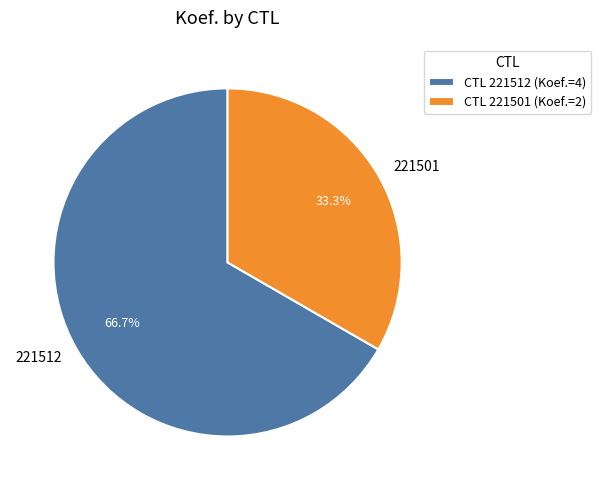

Between 221512 and 221501, which is larger?

221512